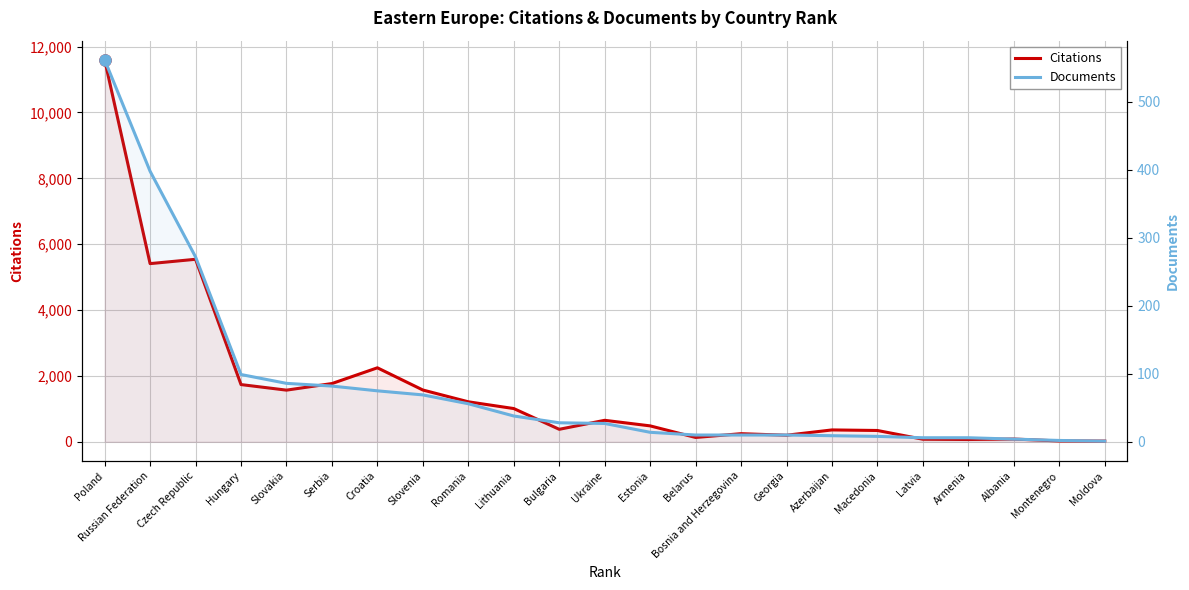

How many lines are shown in the chart?

2